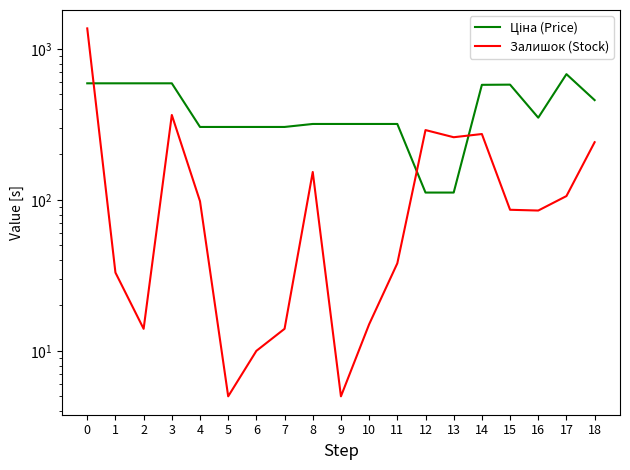

Is it true that Ціна (Price) equals 166.5 at 4?

False